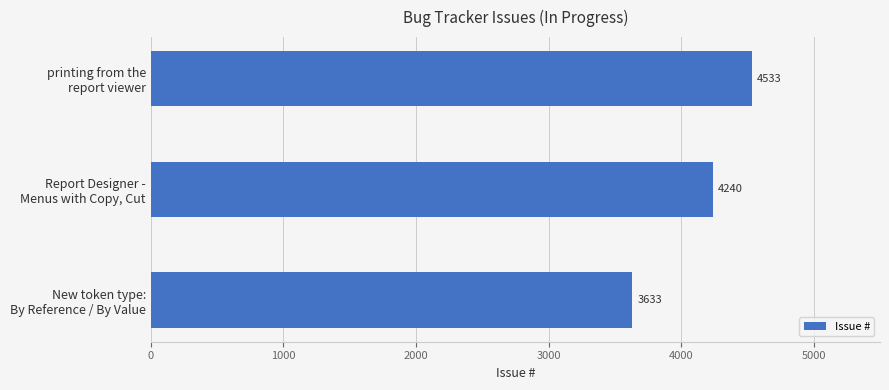

What is the value of the 3rd bar from the top?

3633